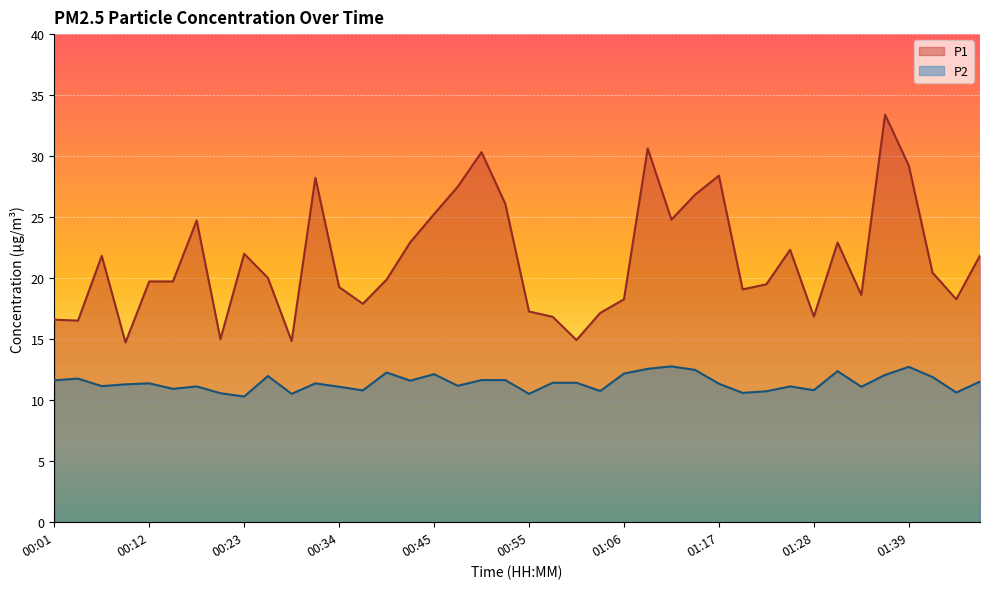

What is the difference between the P1 values at 00:37 and 01:06?

0.4